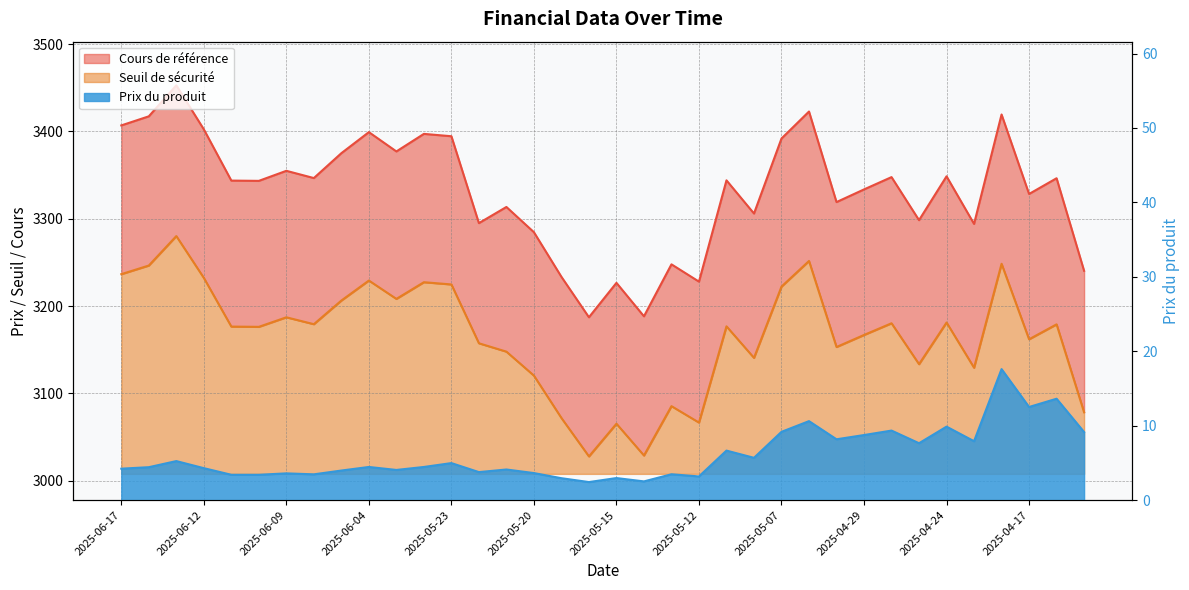

Is the value of Cours de référence at 2025-06-12 greater than the value of Prix du produit at 2025-05-09?

Yes